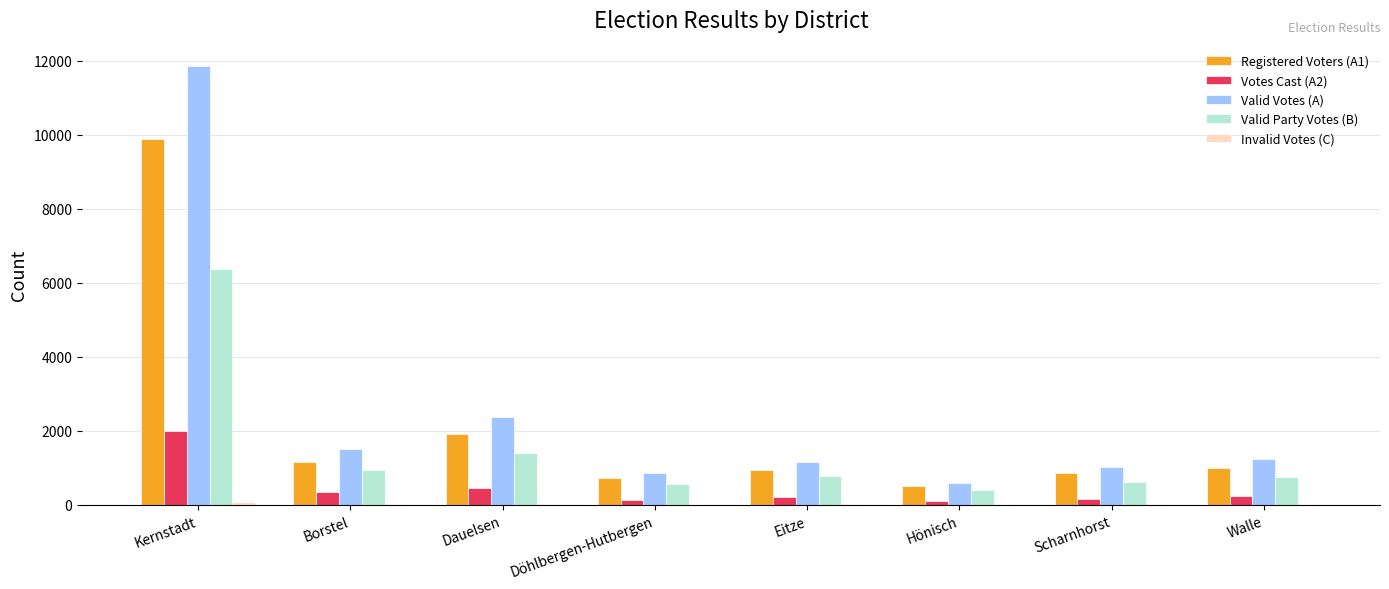

Does the chart contain stacked bars?

No